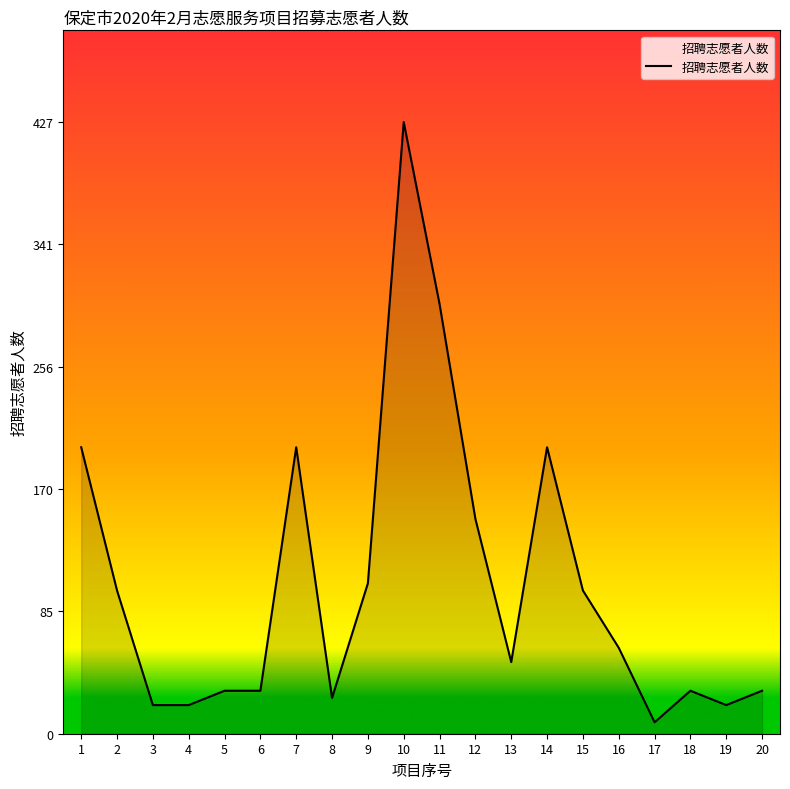

What is the greatest value displayed?

427